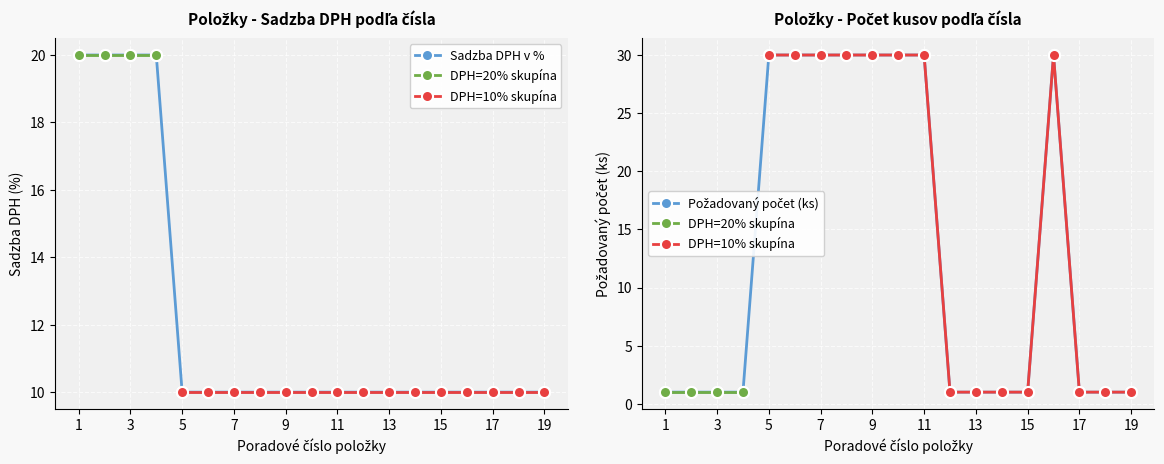

True or false: Sadzba DPH v % has a value of 10 at 11.

True